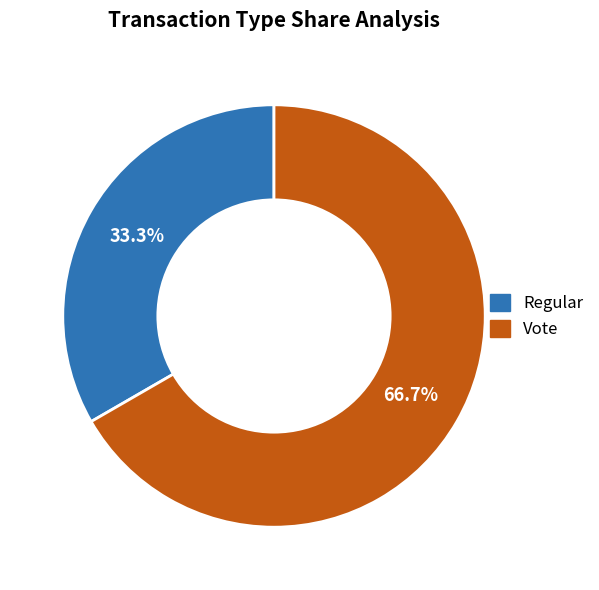

How many segments does this pie chart have?

2